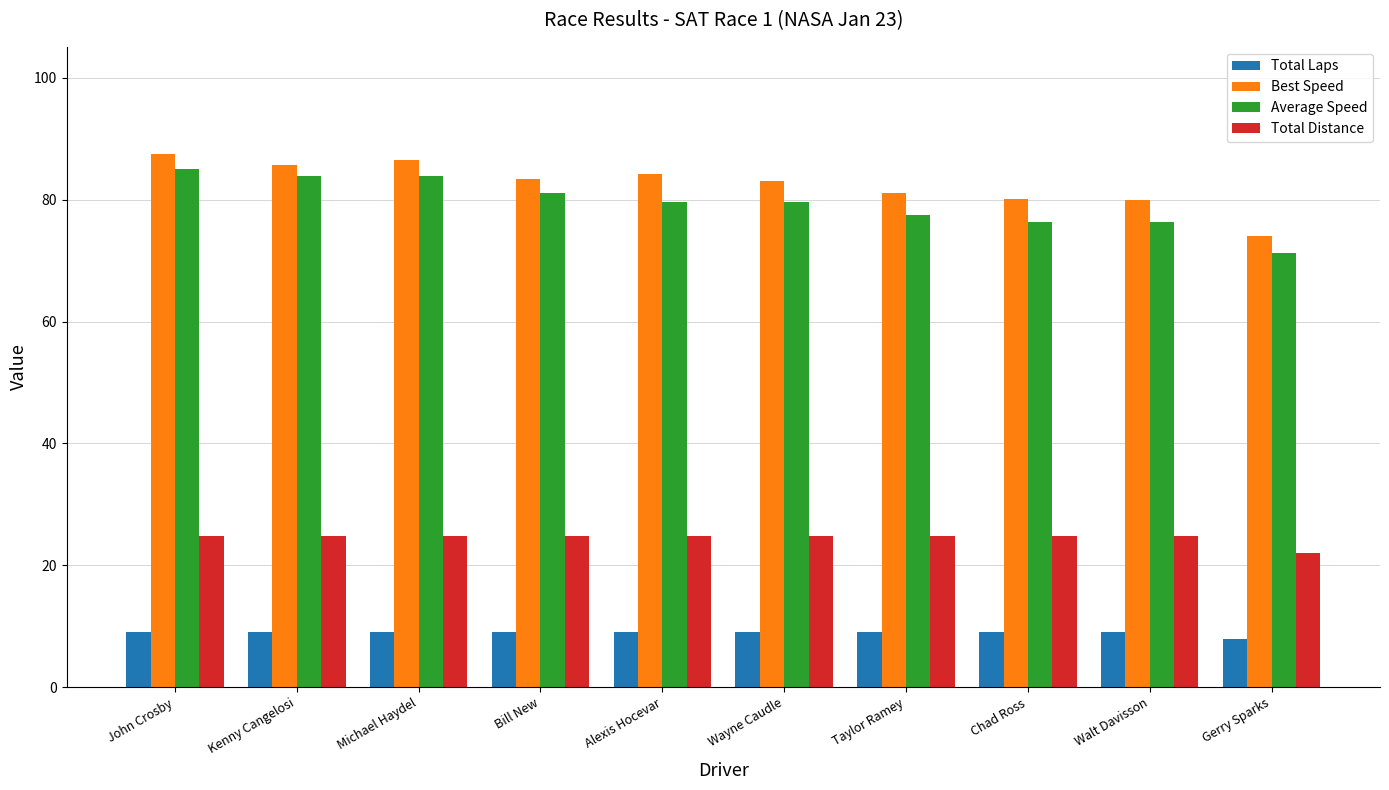

What is the maximum value shown in the chart?

87.6